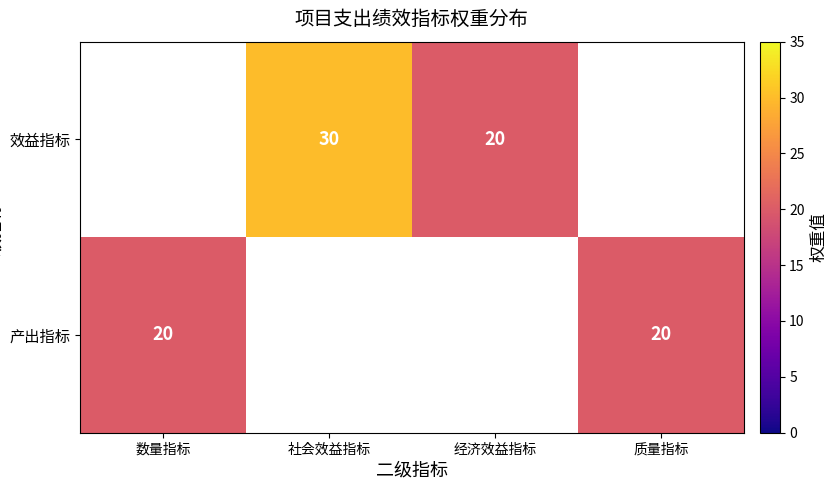

Which label corresponds to the smallest value in the chart?

数量指标